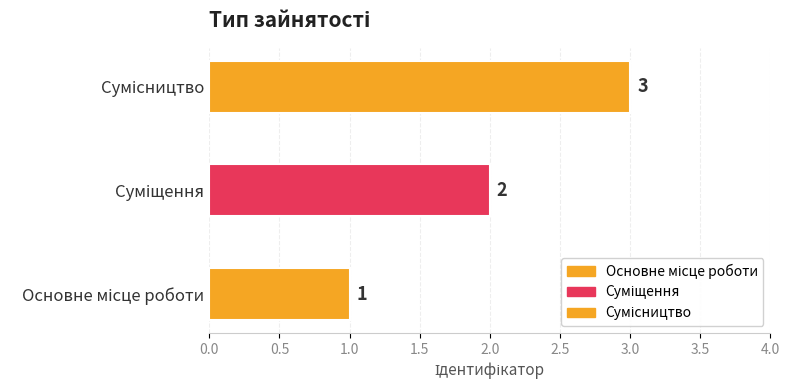

What is the difference between the maximum and second lowest values?

1